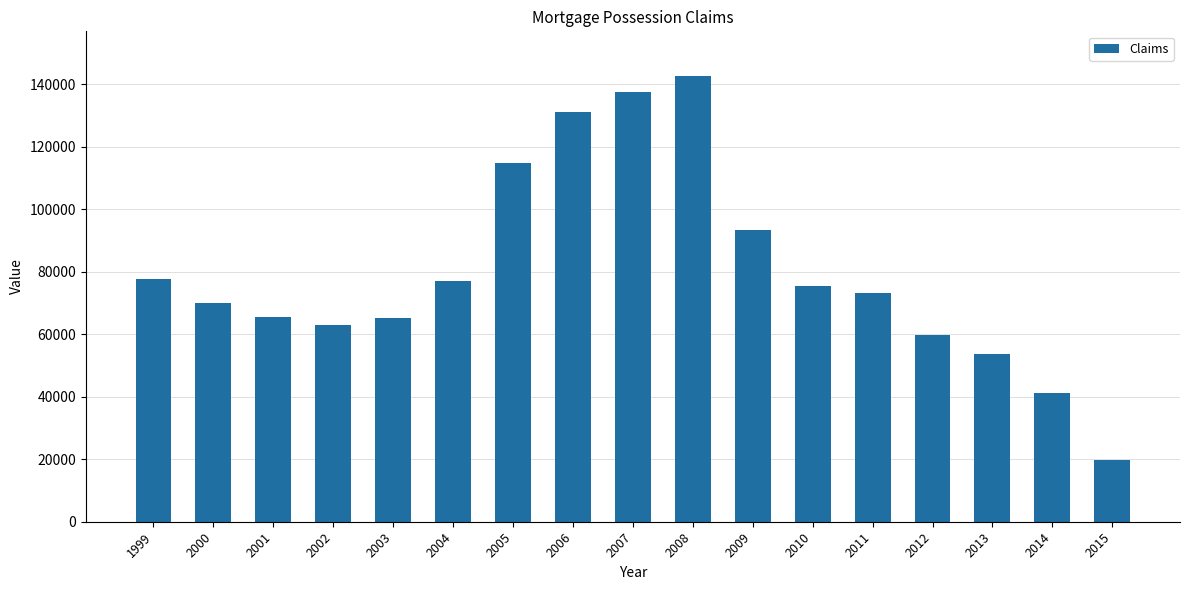

What is the greatest value displayed?

142741